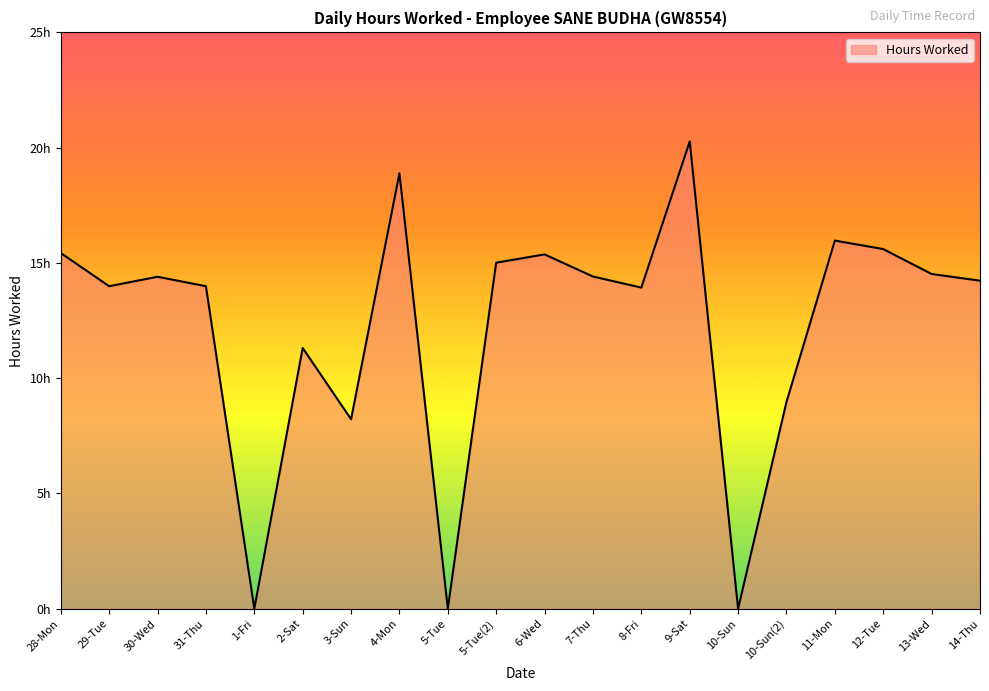

Does the chart display data point markers on the line(s)?

No